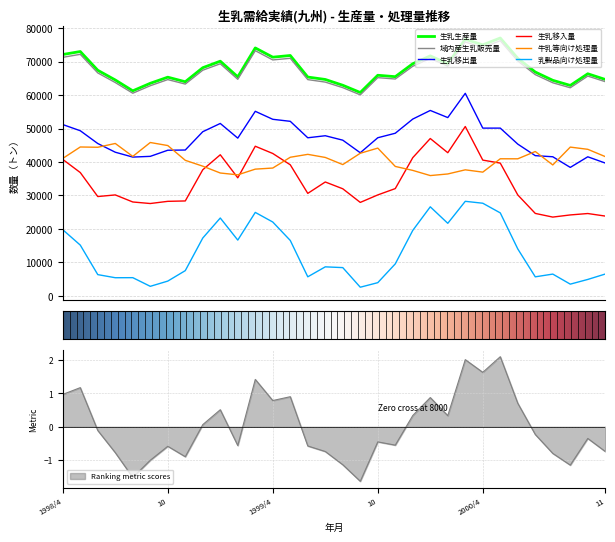

Rank the series at 5 from highest to lowest value.

生乳生産量, 域内産生乳販売量, 生乳移出量, 牛乳等向け処理量, 生乳移入量, 乳製品向け処理量